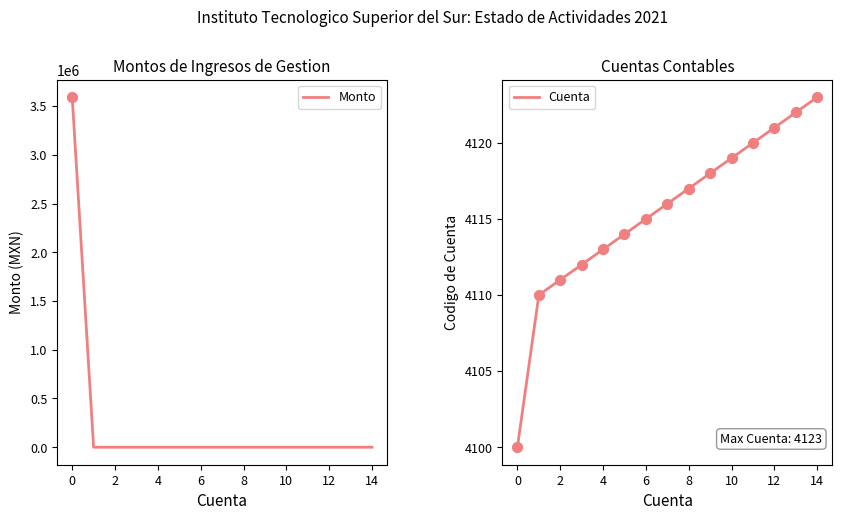

What is the highest value of the Monto series?

3591679.2